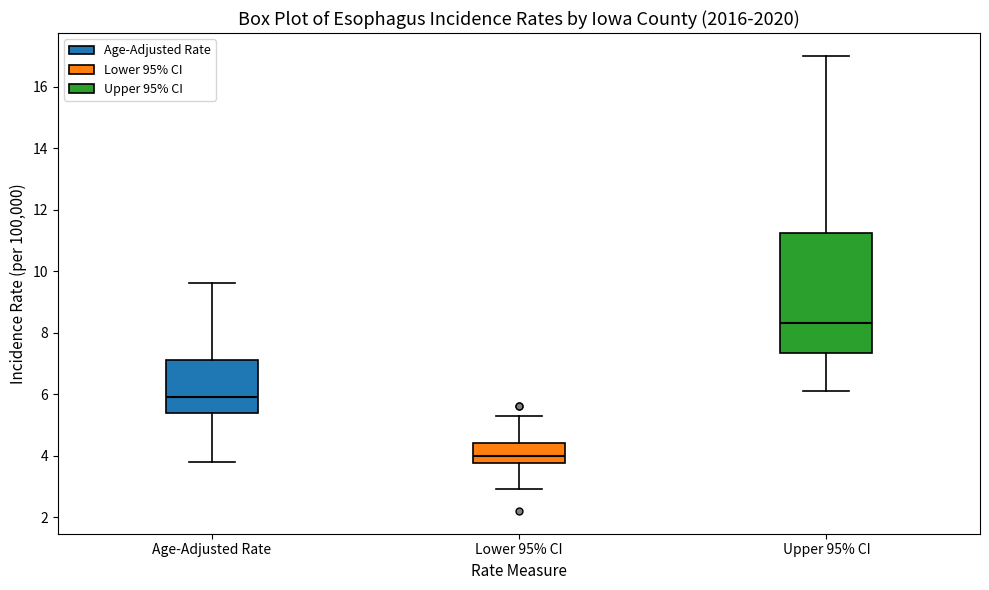

Which box's median line is the lowest?

Lower 95% CI